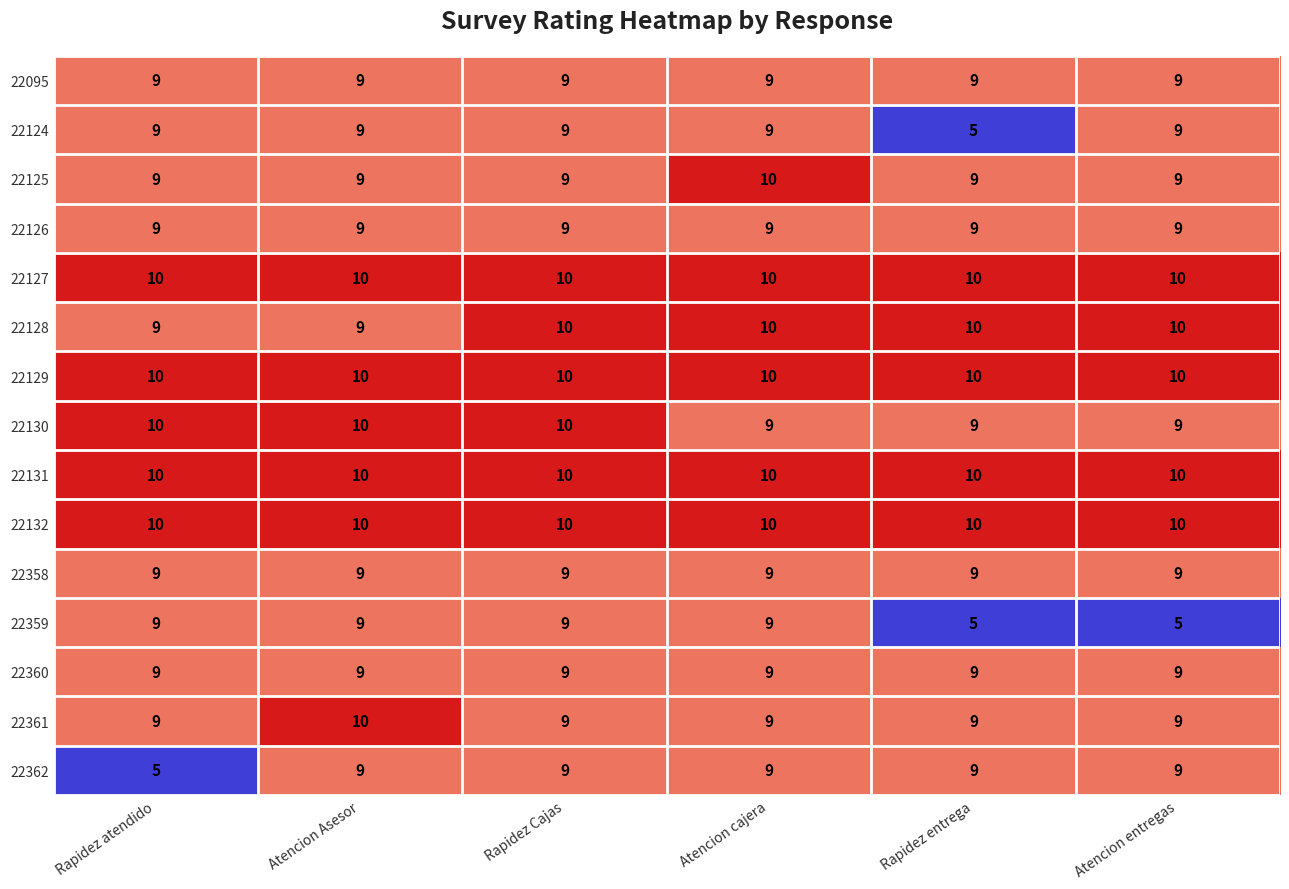

True or false: 22360 has a value of 12 at Atencion entregas.

False